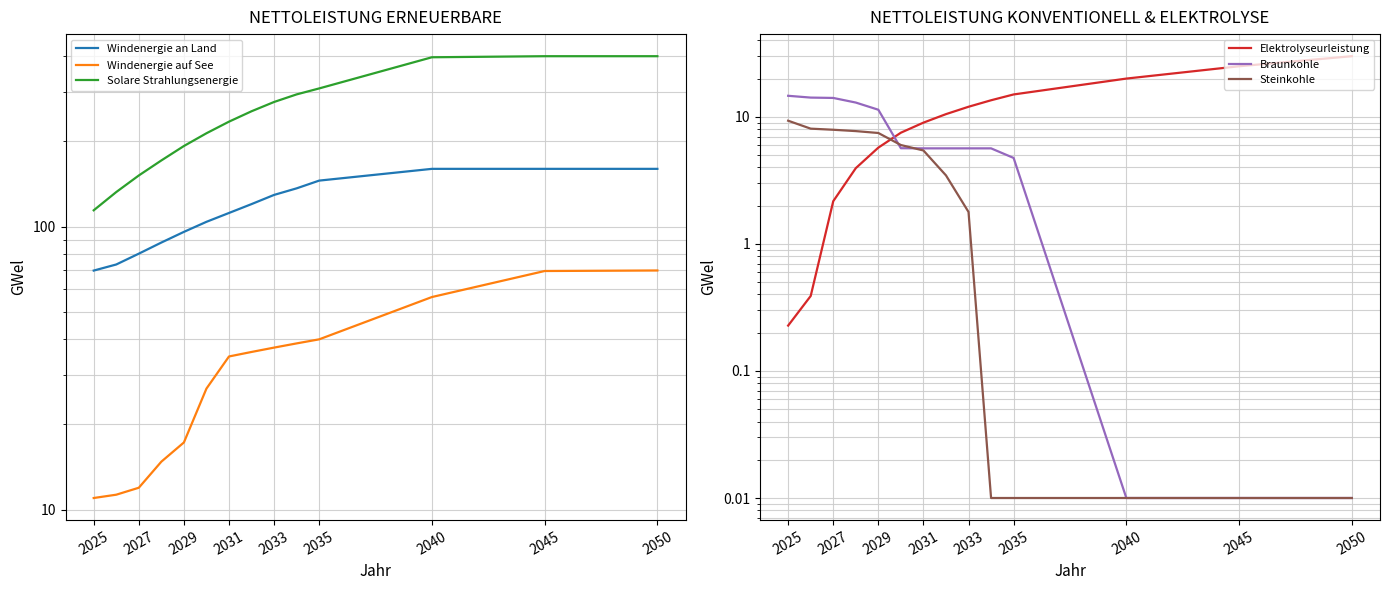

Is the value of Elektrolyseurleistung at 9 greater than the value of Braunkohle at 11?

Yes